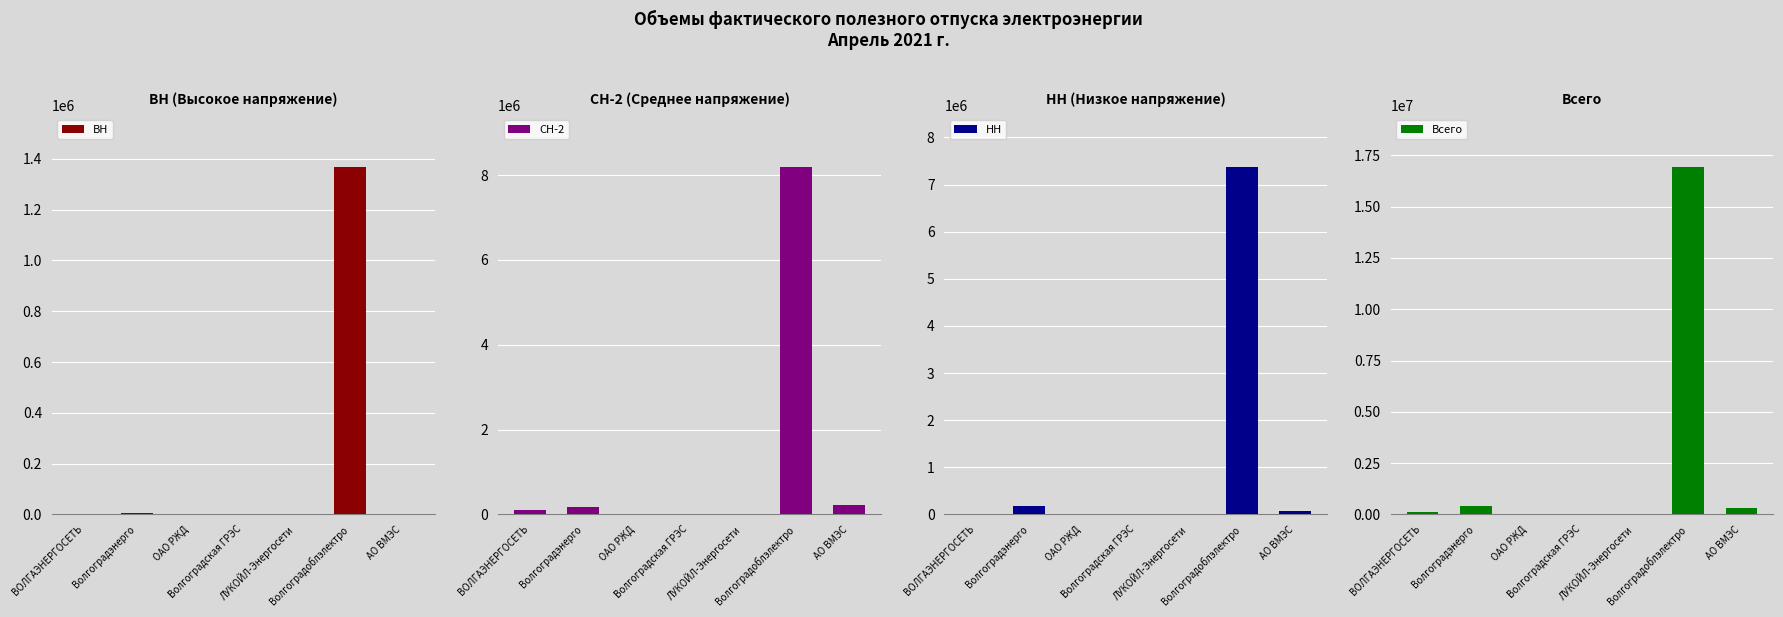

List the labels in order of Всего value, largest first.

Волгоградоблэлектро, Волгоградэнерго, АО ВМЭС, ВОЛГАЭНЕРГОСЕТЬ, ОАО РЖД, ЛУКОЙЛ-Энергосети, Волгоградская ГРЭС